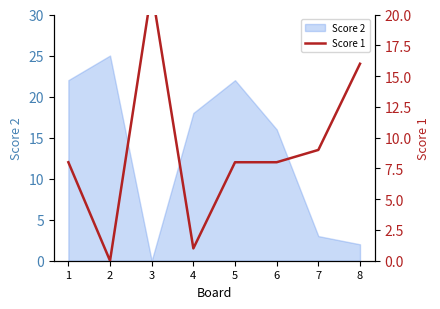

Which has a higher value, 1 or 6?

1